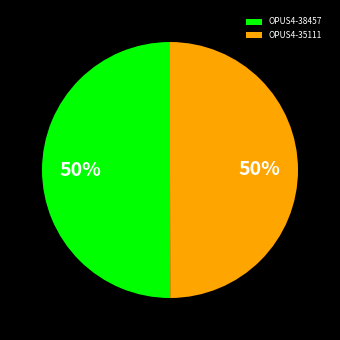

Approximately how many times larger is the value at OPUS4-38457 compared to OPUS4-35111?

1.0